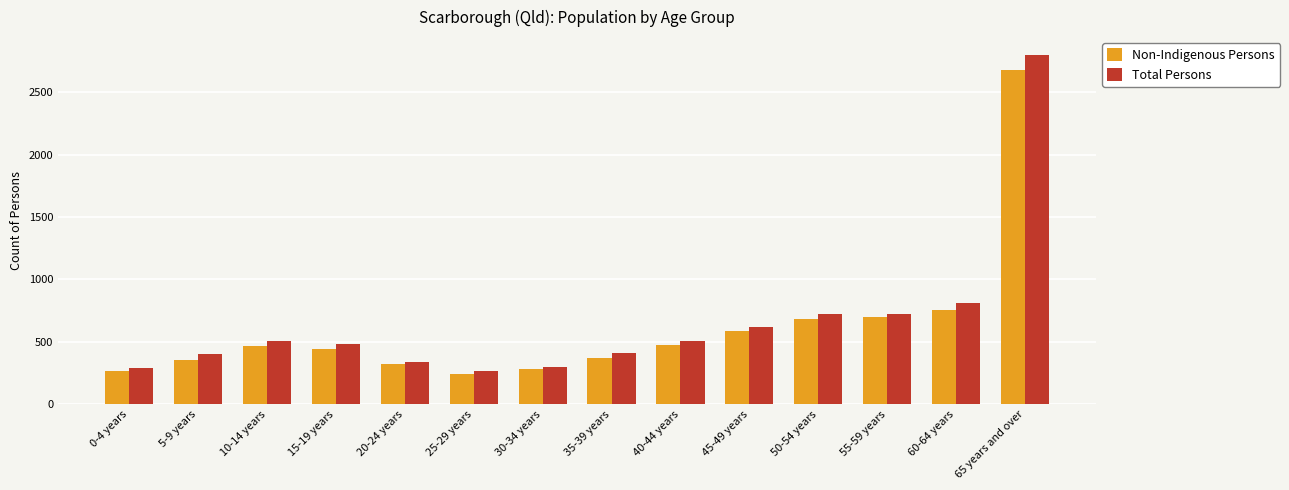

What is the average value of the Non-Indigenous Persons series?

615